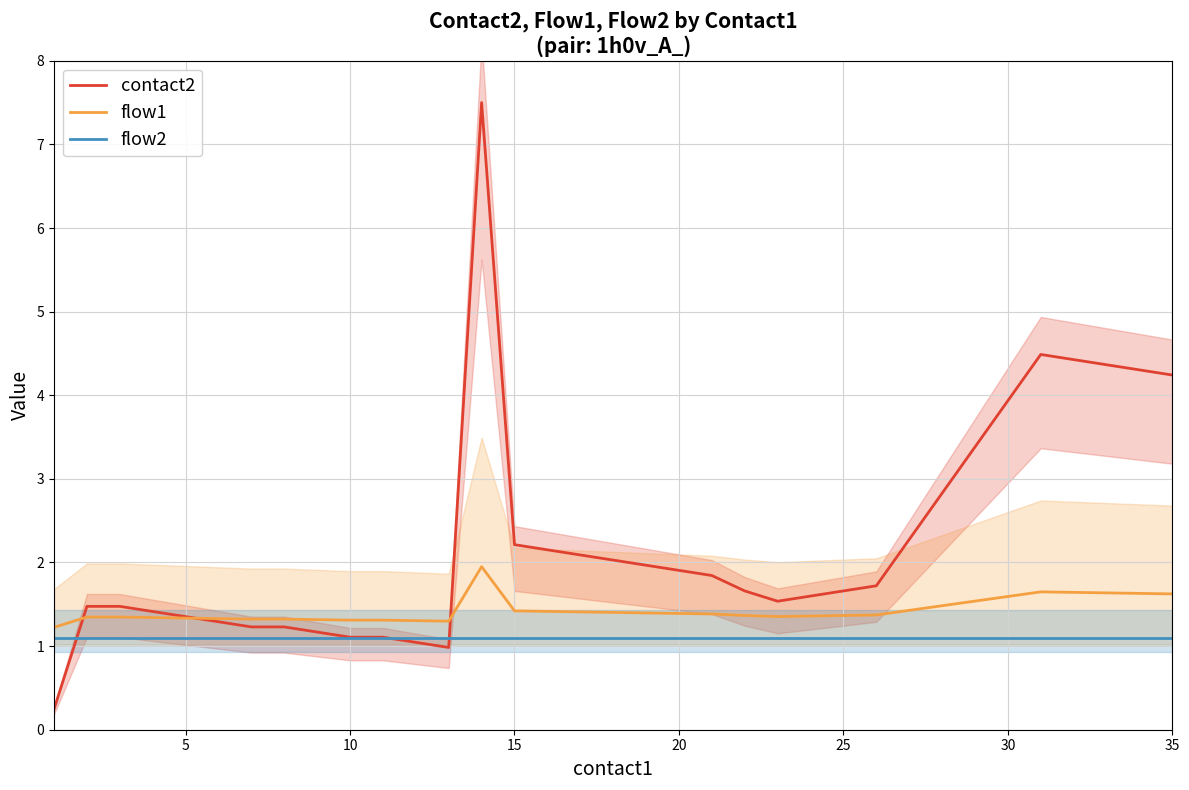

Is it true that contact2 equals 0.7 at 5?

False